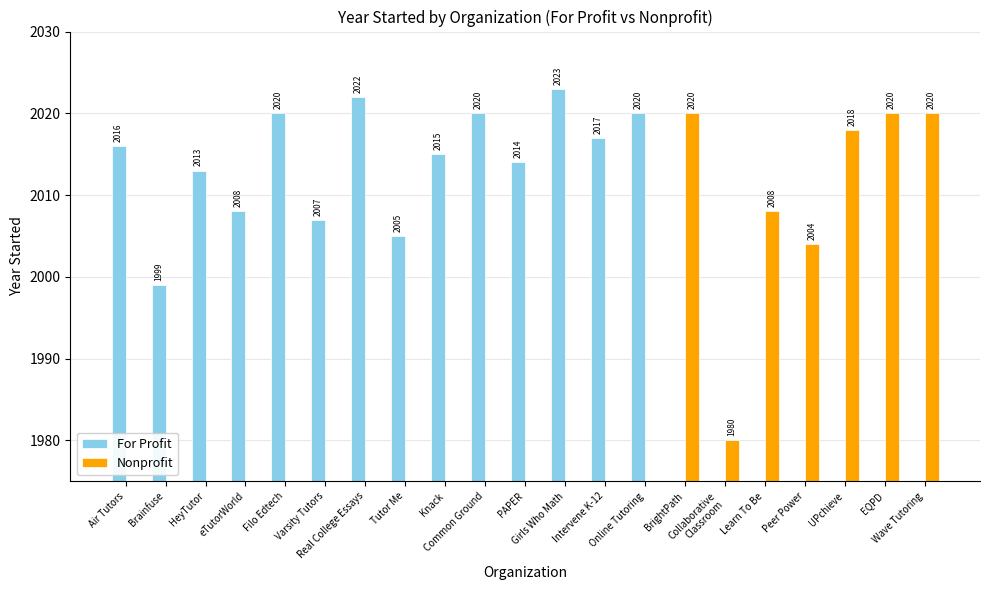

Is the value of Nonprofit at HeyTutor greater than the value of For Profit at Common Ground?

No